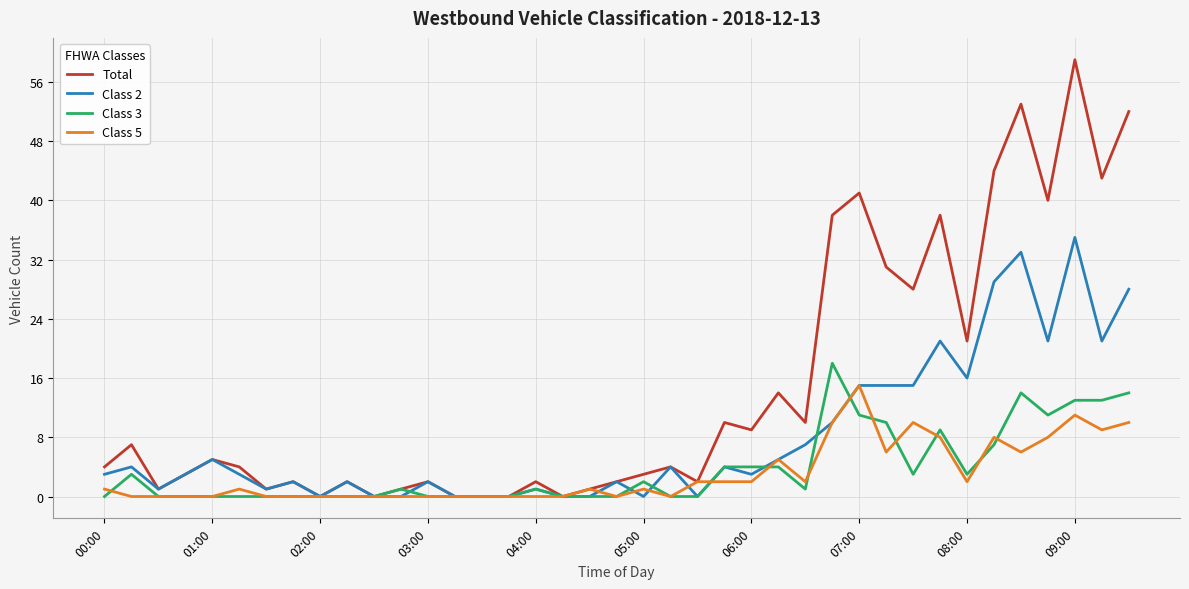

List the series in order of their peak value, highest first.

Total, Class 2, Class 3, Class 5